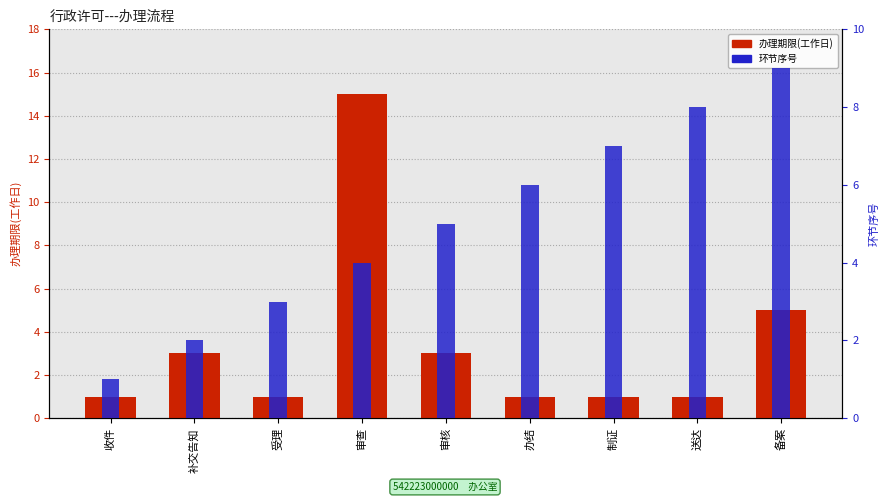

The value of 环节序号 at 备案 is 13. True or false?

False